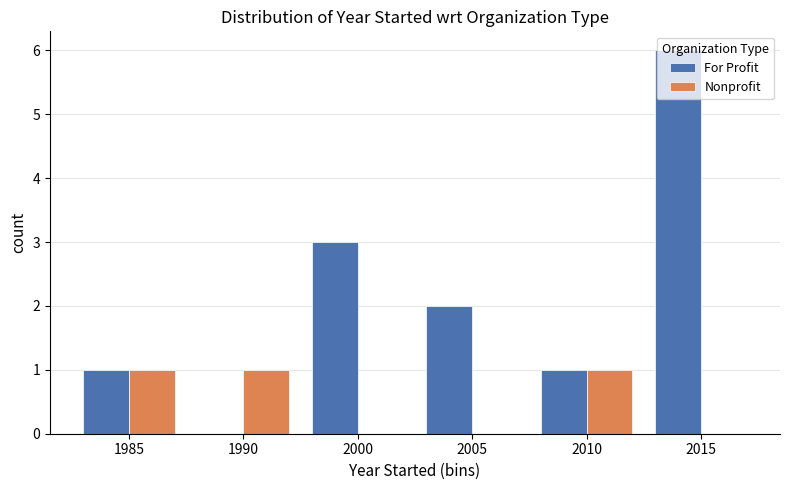

How many series are shown in this chart?

2